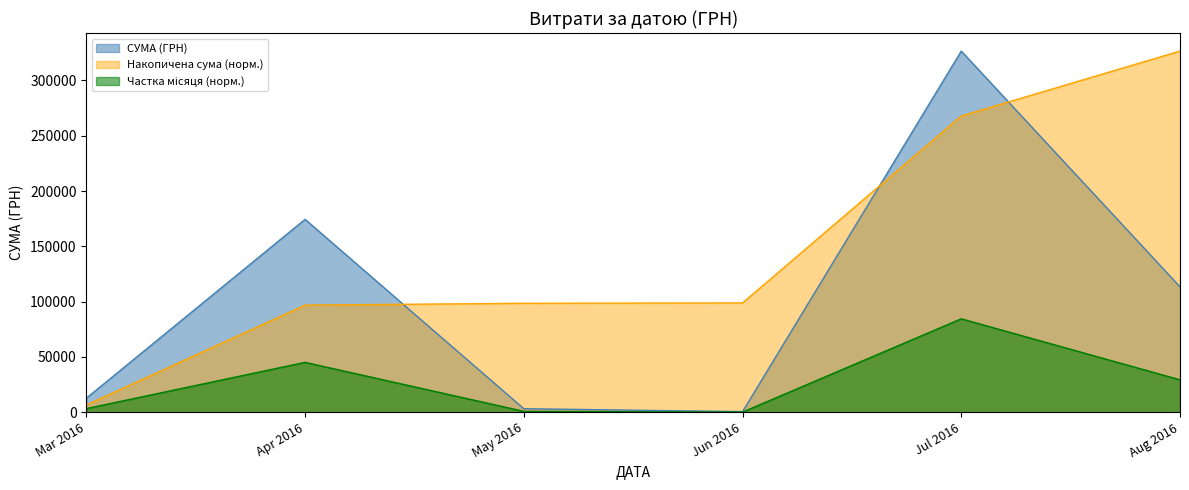

How many distinct data groups are displayed?

3